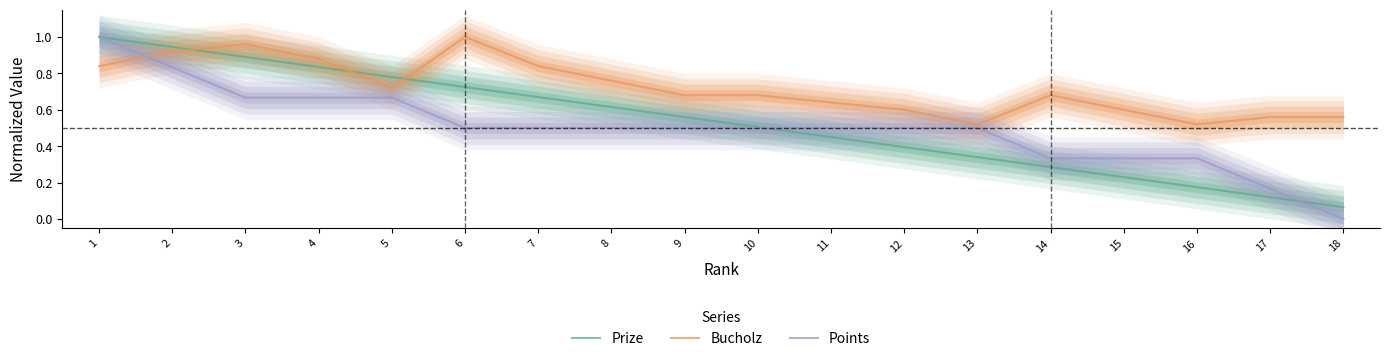

The value of Points at 15 is 0.4. True or false?

False